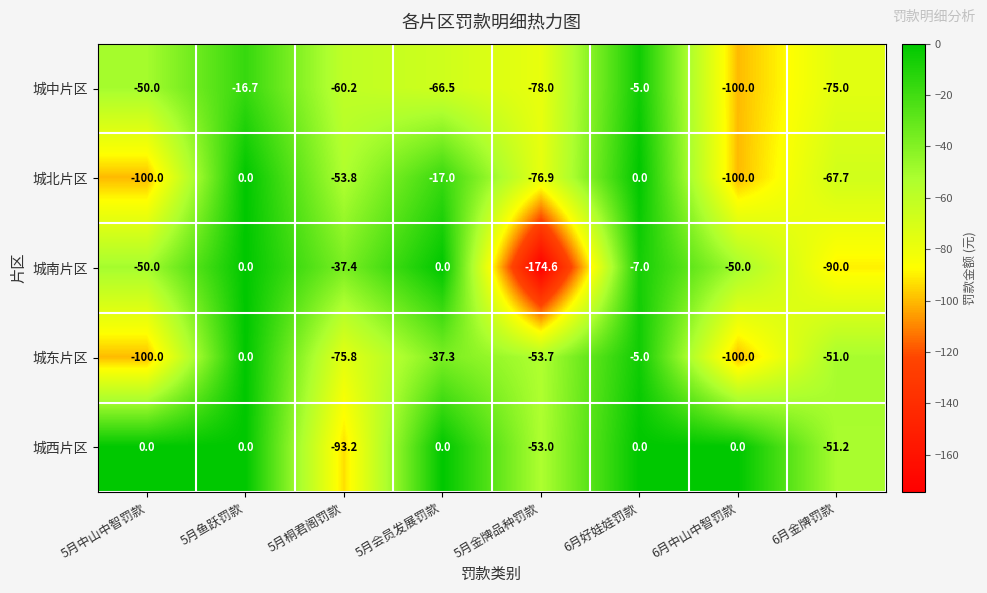

What is the sum of all 城南片区 values?

-409.0